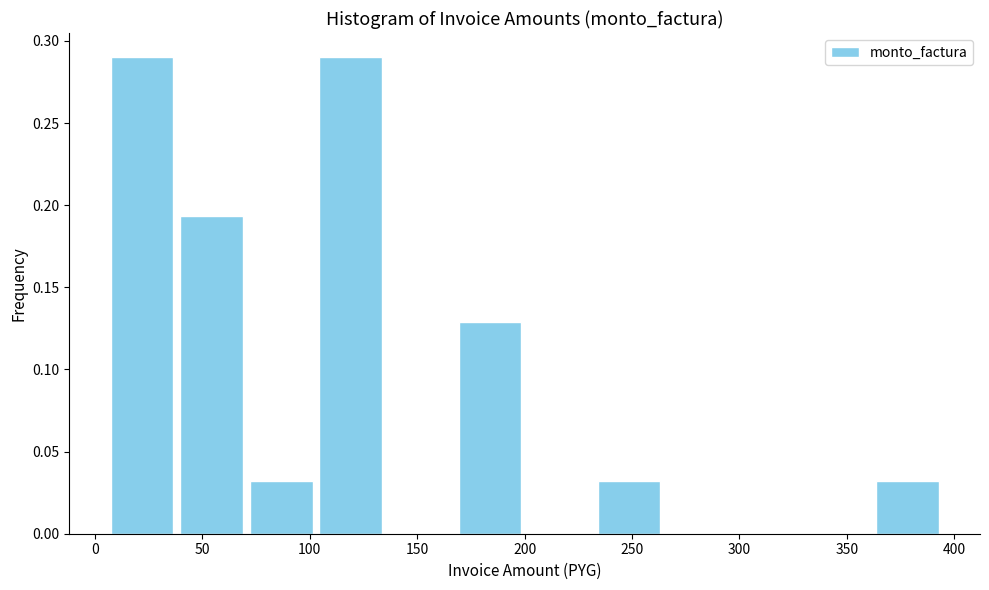

How tall is the bar that spans 105 to 135 on the x-axis? Neither the bar edges nor the heights are printed on the chart, so give them approximately, as read against the axes.

0.290